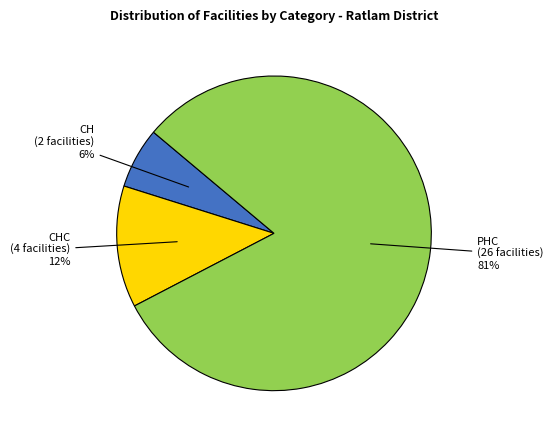

Which has a higher value, CH or PHC?

PHC